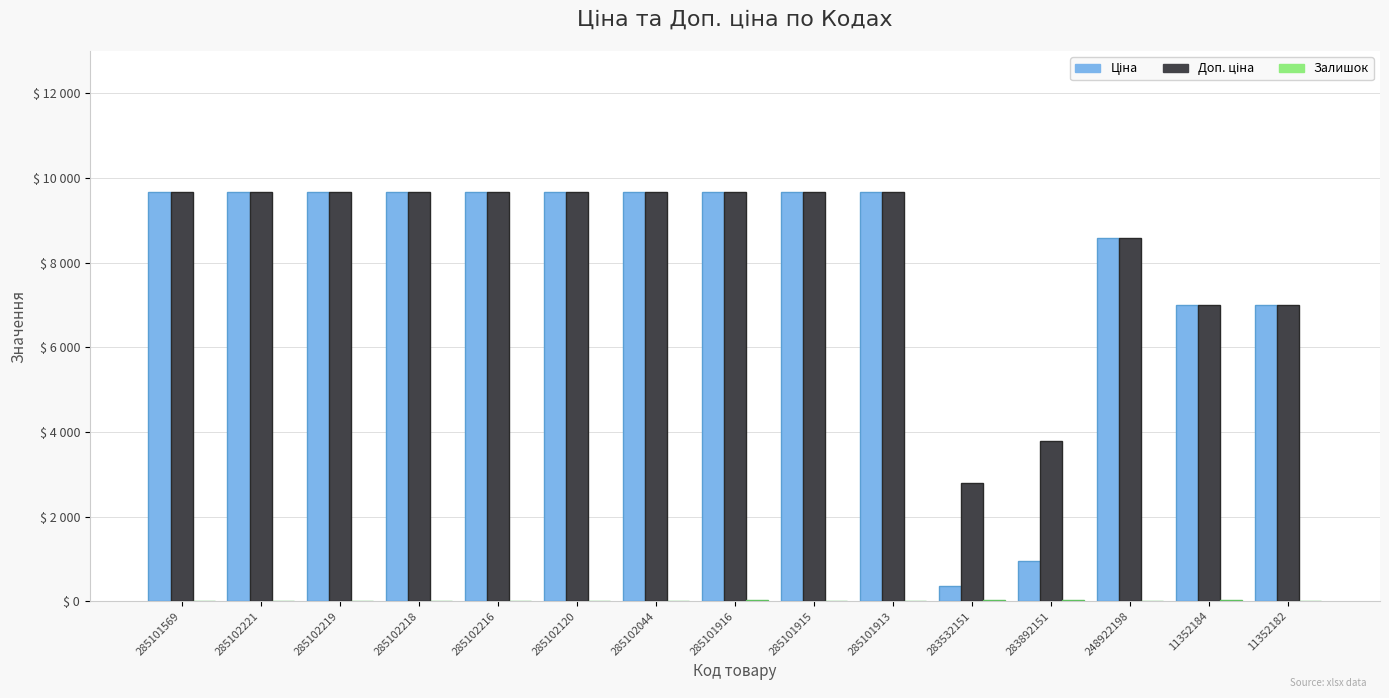

What is the difference between the Доп. ціна values at 285102216 and 283532151?

6875.5